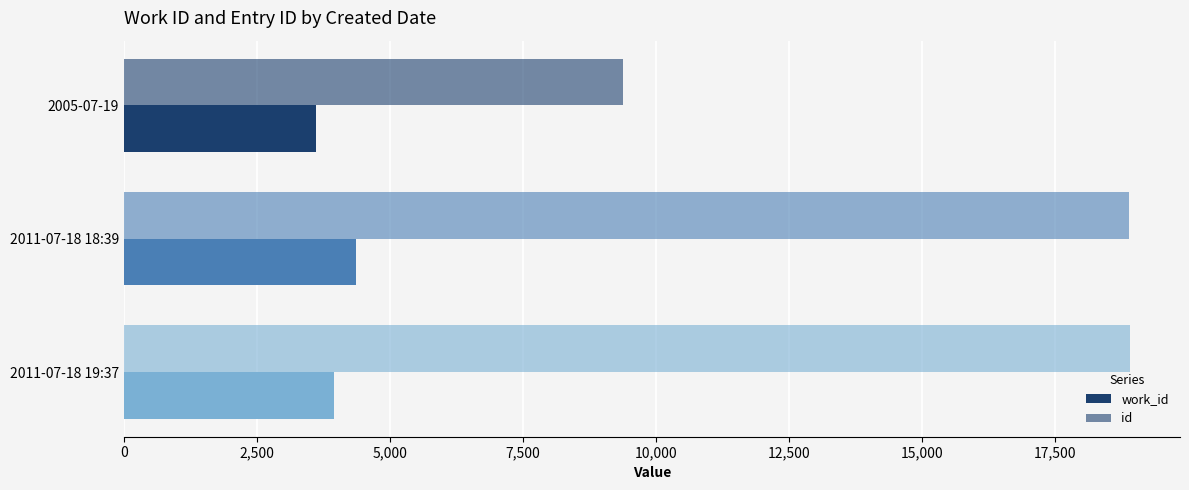

Count the number of data series in this chart.

2